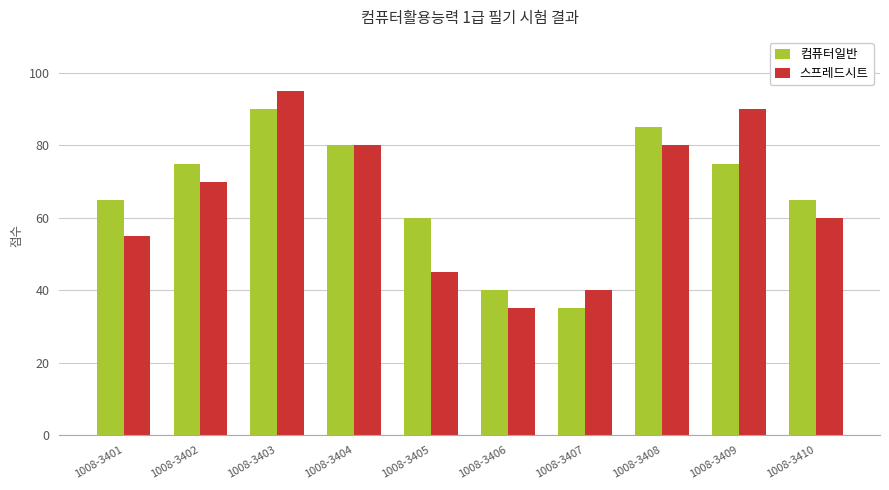

What is the difference between the maximum and minimum values in the 스프레드시트 series?

60